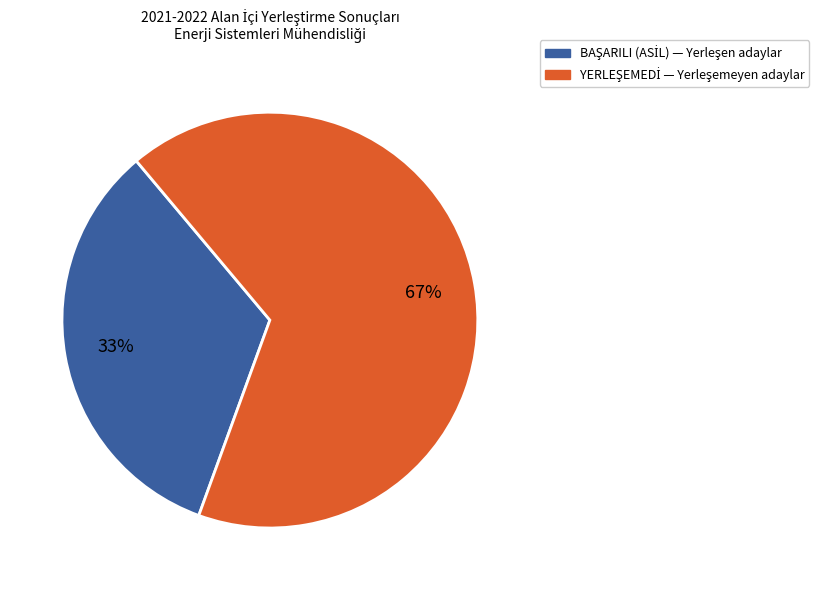

To the nearest percent, what is the average slice percentage?

50%